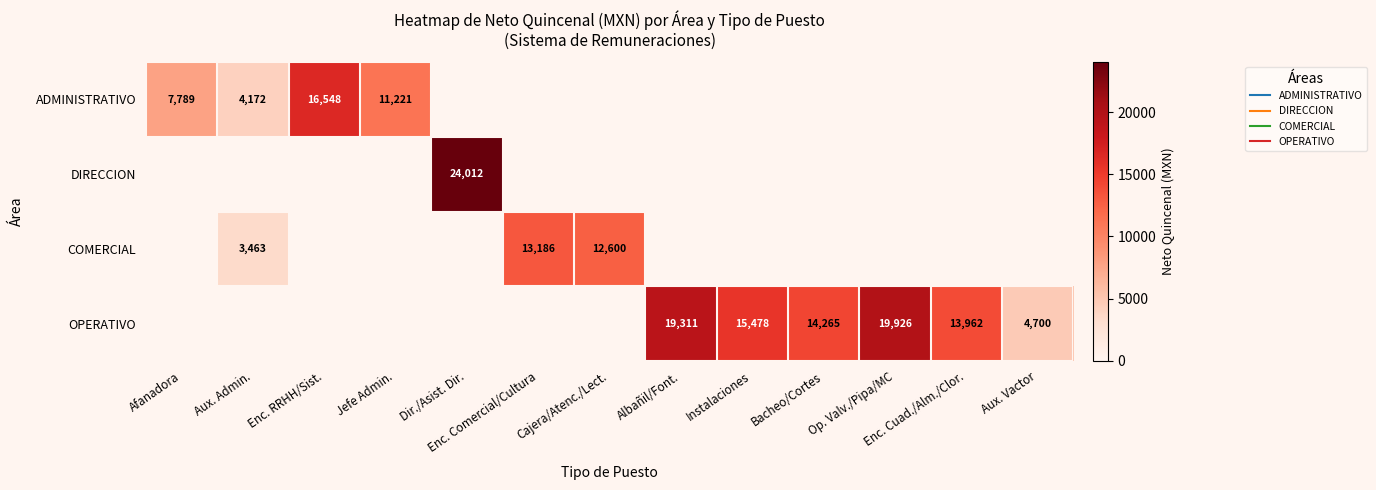

At which category is the sum across all series the highest?

Dir./Asist. Dir.